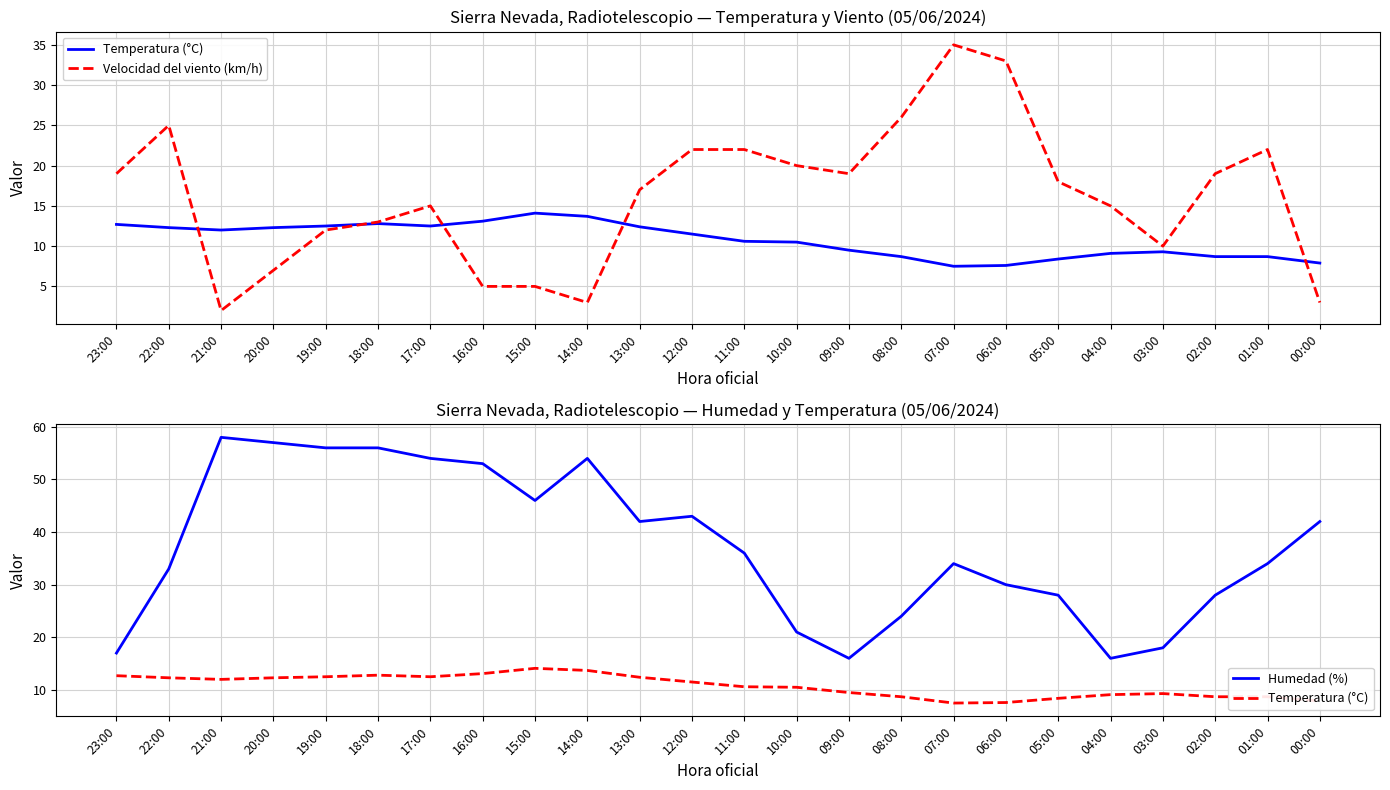

Which category has the lowest value in the Temperatura (°C) series?

07:00